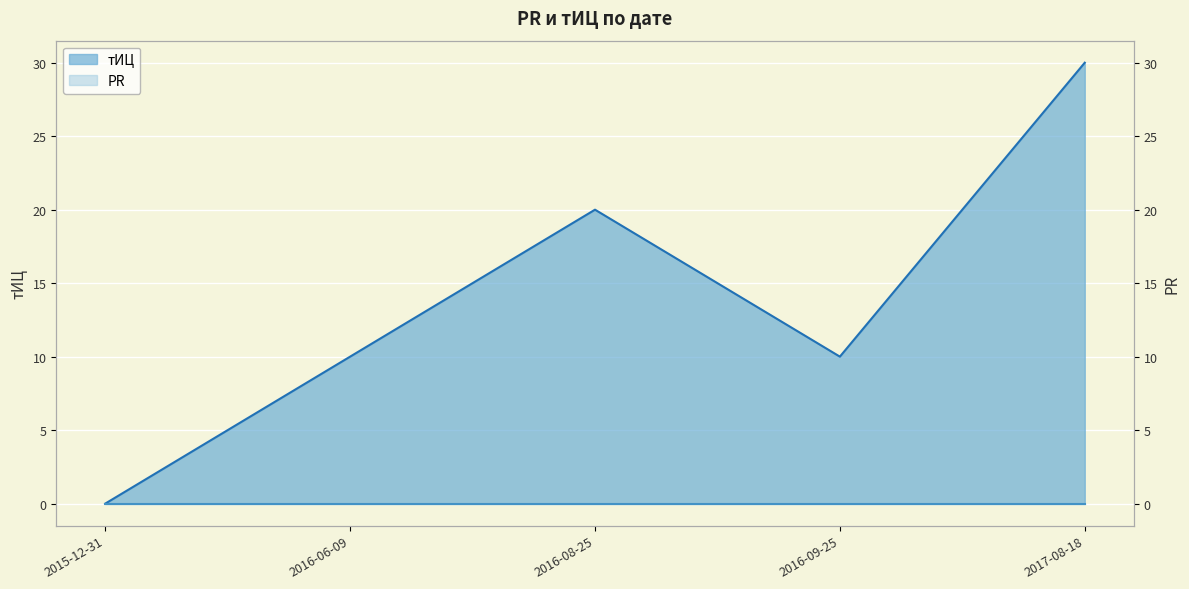

How many points are higher than both their immediate neighbors (excluding endpoints)?

1